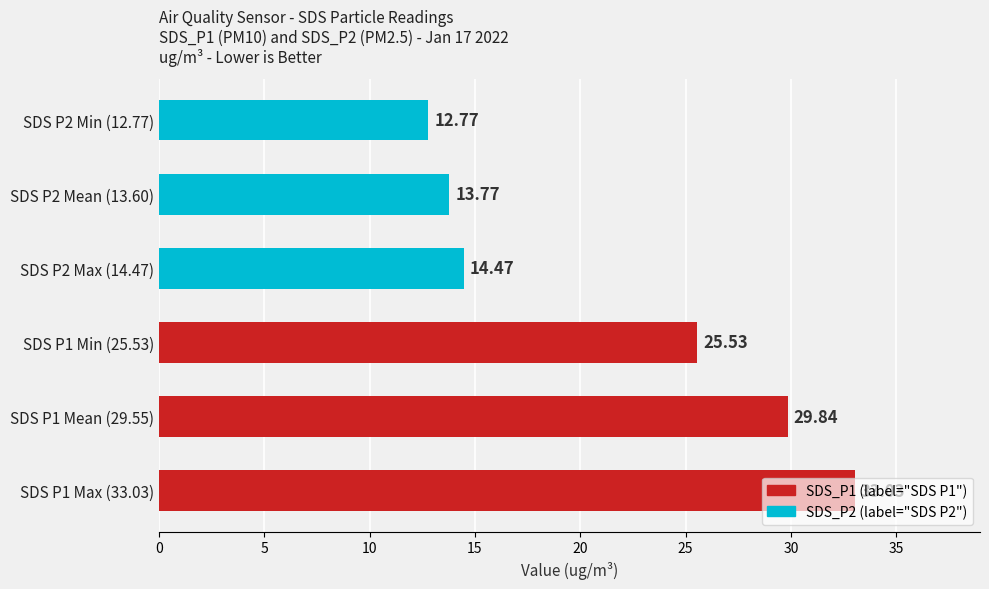

List the labels in order of value, largest first.

SDS P1 Max (33.03), SDS P1 Mean (29.55), SDS P1 Min (25.53), SDS P2 Max (14.47), SDS P2 Mean (13.60), SDS P2 Min (12.77)